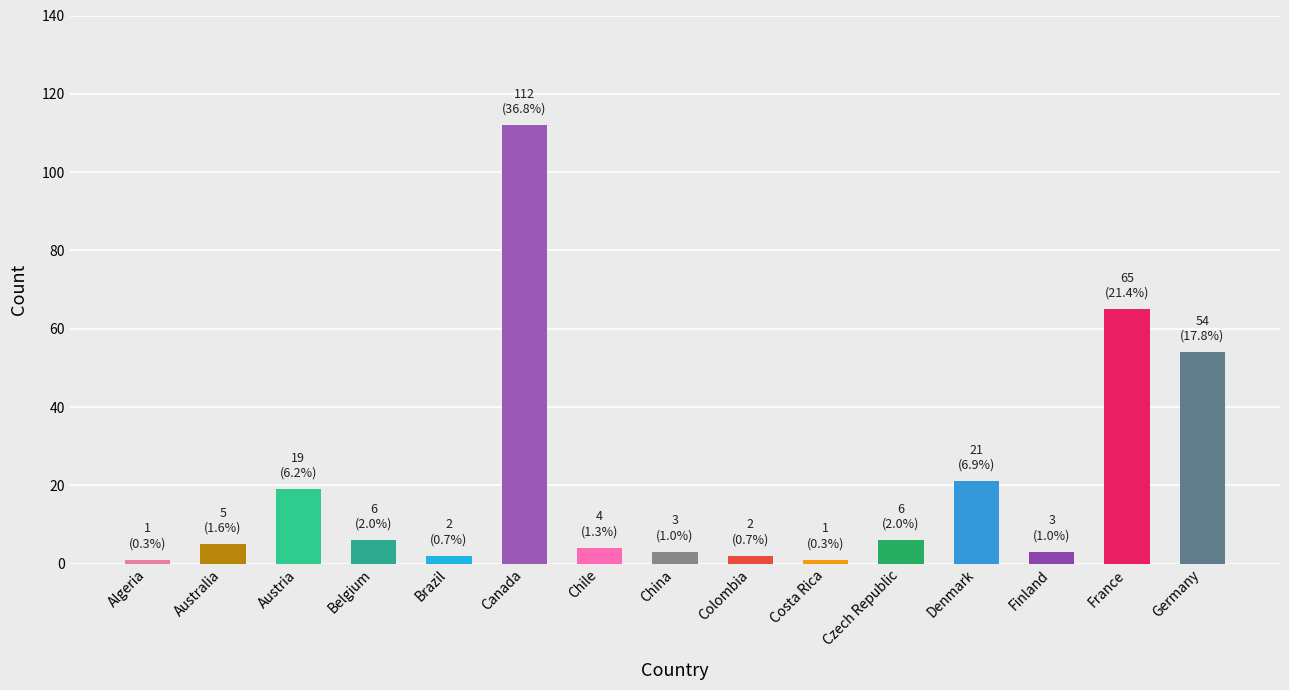

Which category has the highest value in the male series?

Canada